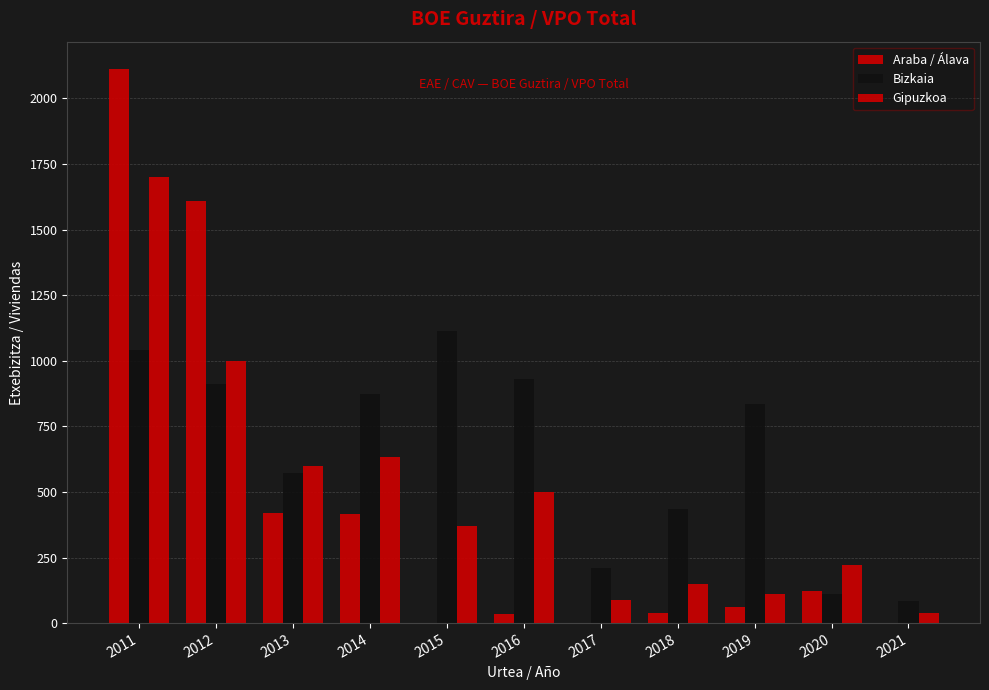

Are the bars horizontal?

No